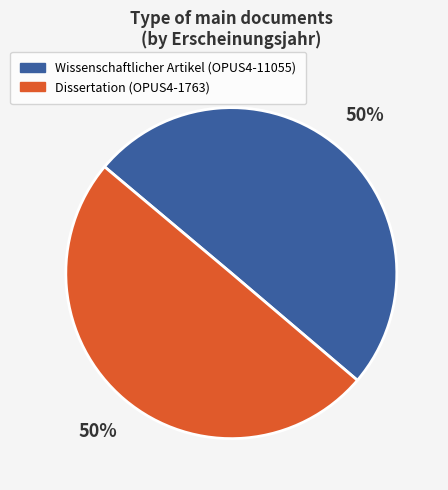

How many segments does this pie chart have?

2